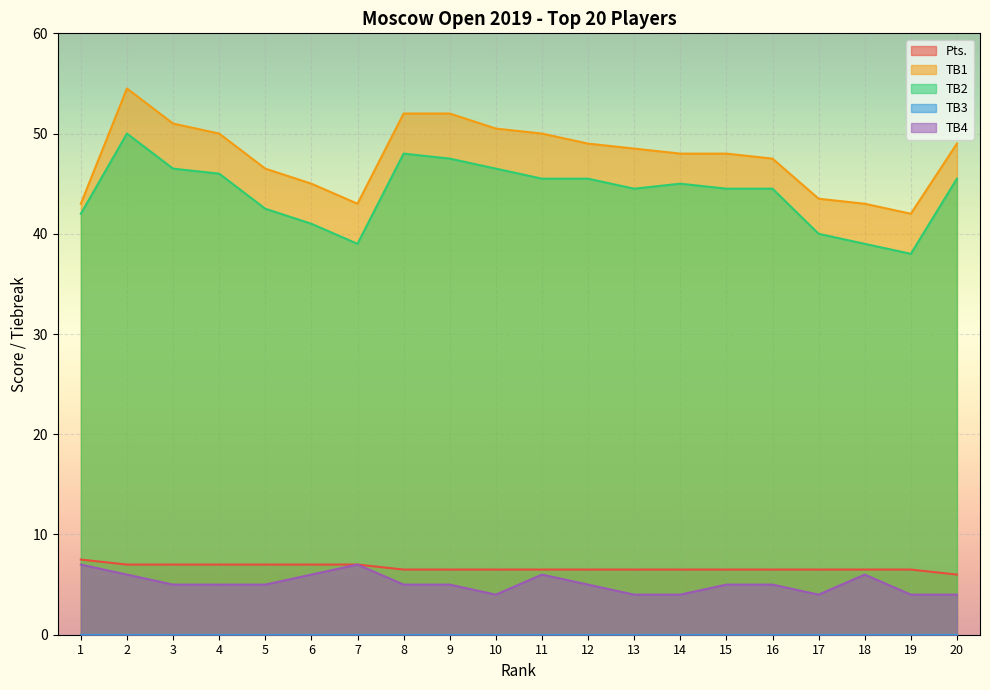

How many values in the TB4 series are below 5?

6